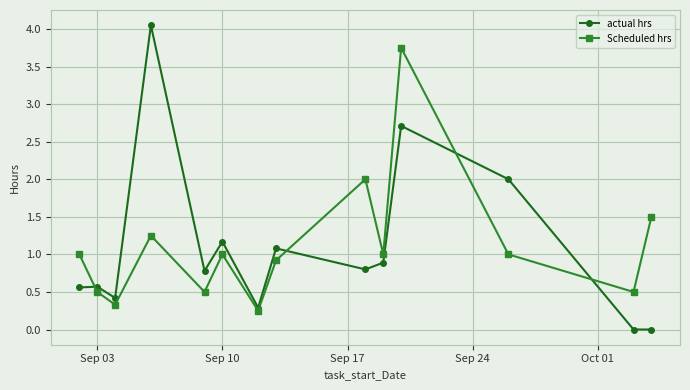

What is the value of the Scheduled hrs point at the 10th from the left?

1.0